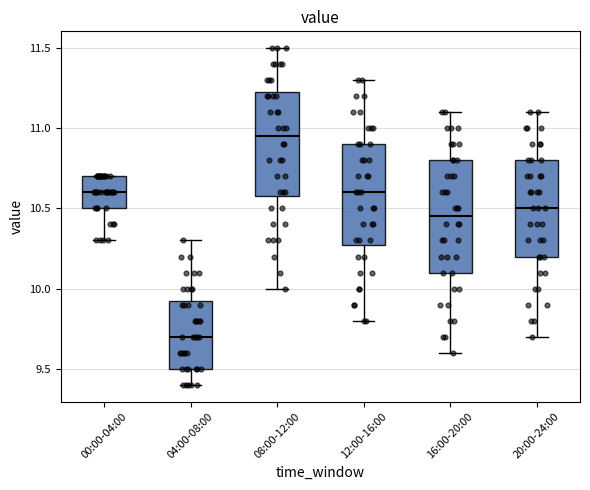

Which box's median line is the lowest?

04:00-08:00